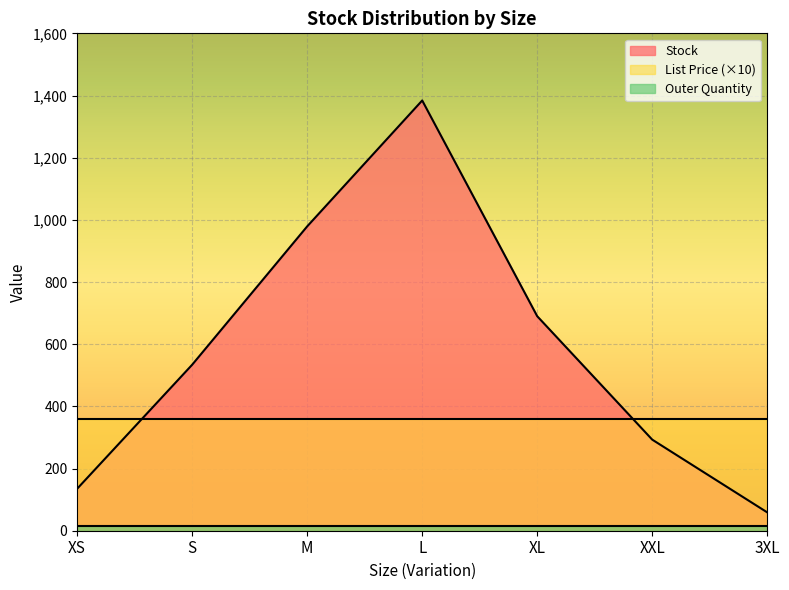

How many lines are shown in the chart?

3